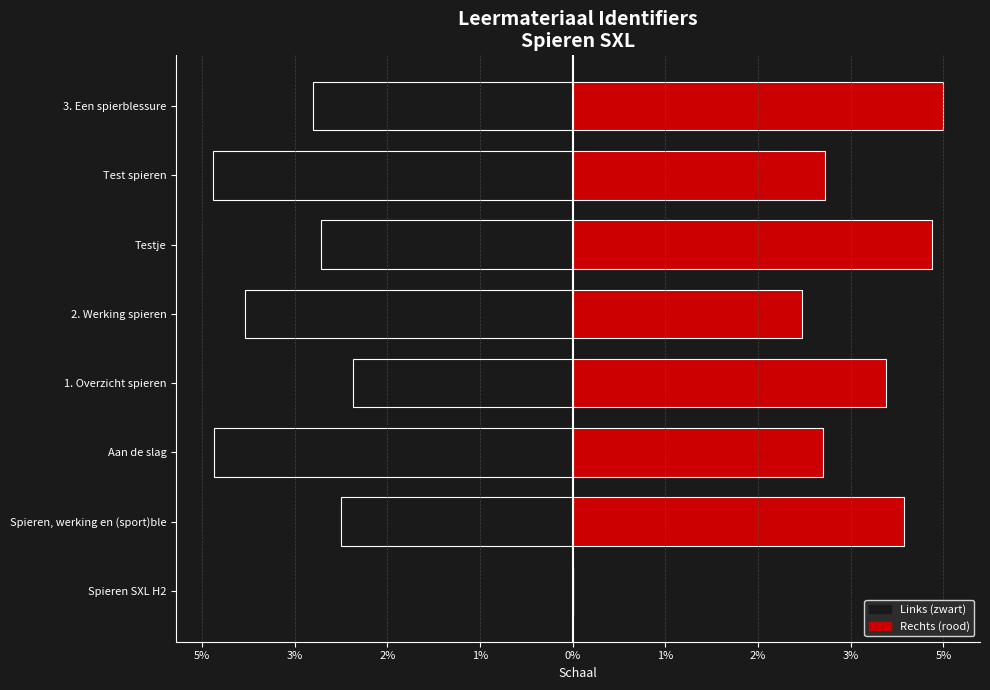

The Links series shows -1.3 at Spieren, werking en (sport)ble. True or false?

False